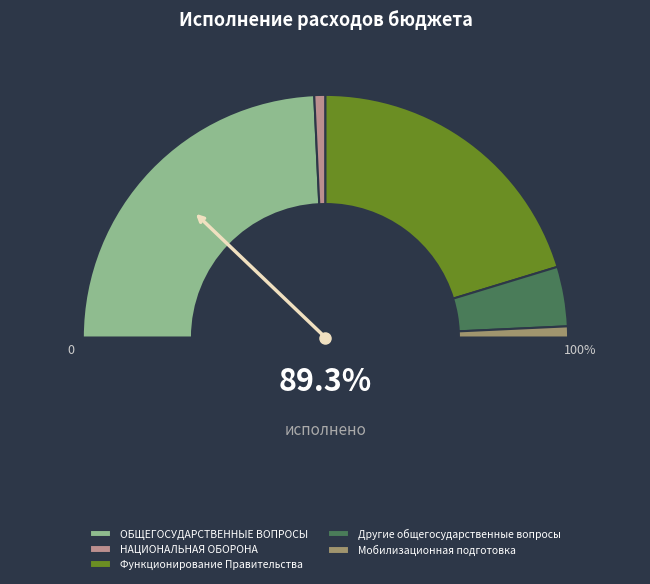

What is the change in value from Функционирование Правительства to Мобилизационная подготовка?

-2583676.6